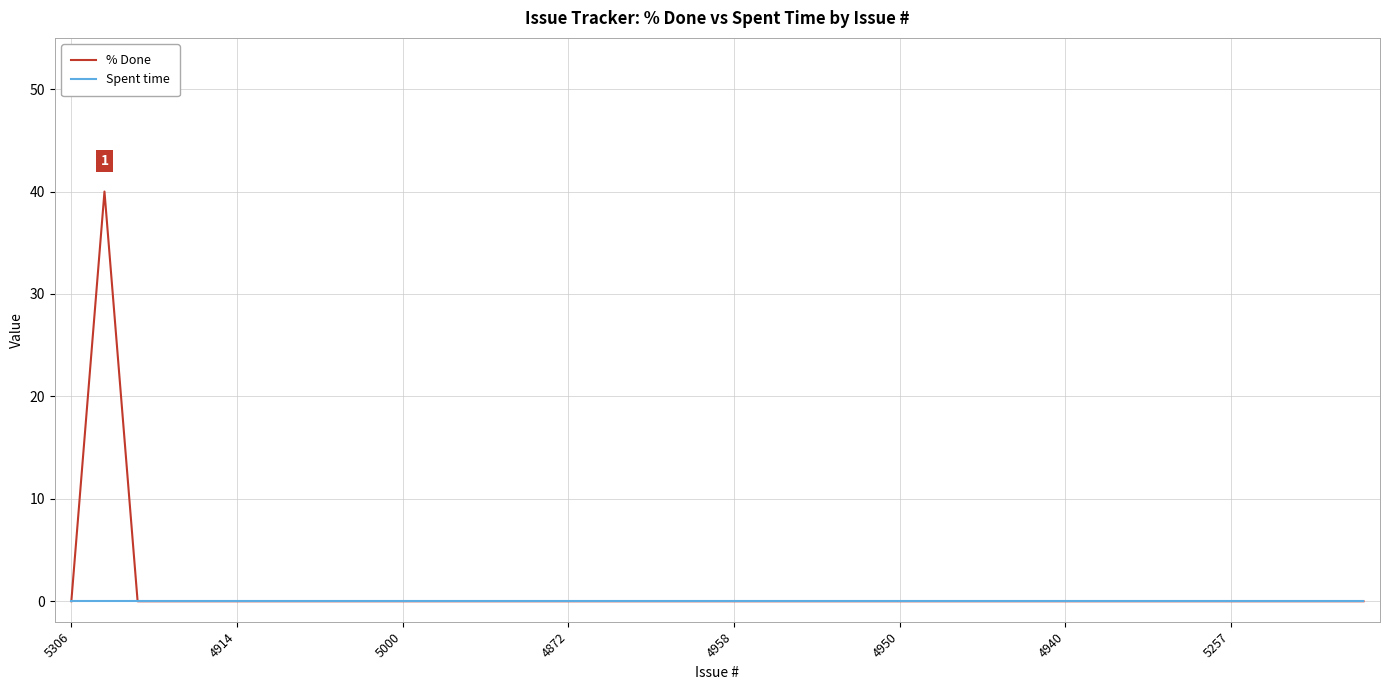

What is the highest value of the % Done series?

40